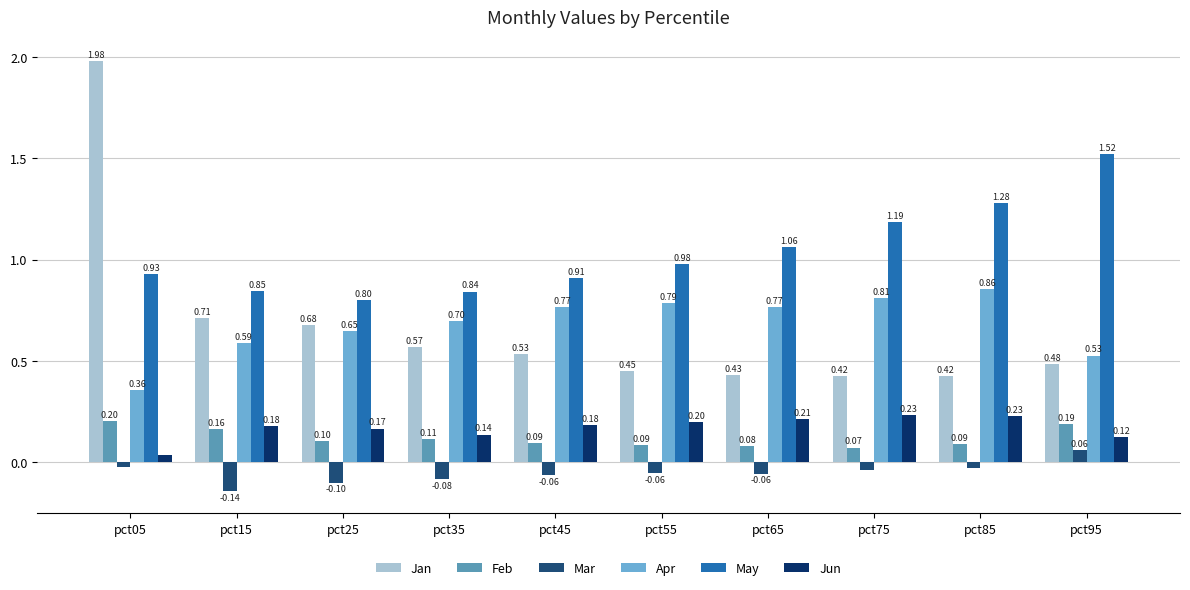

What is the average value of the Mar series?

-0.1